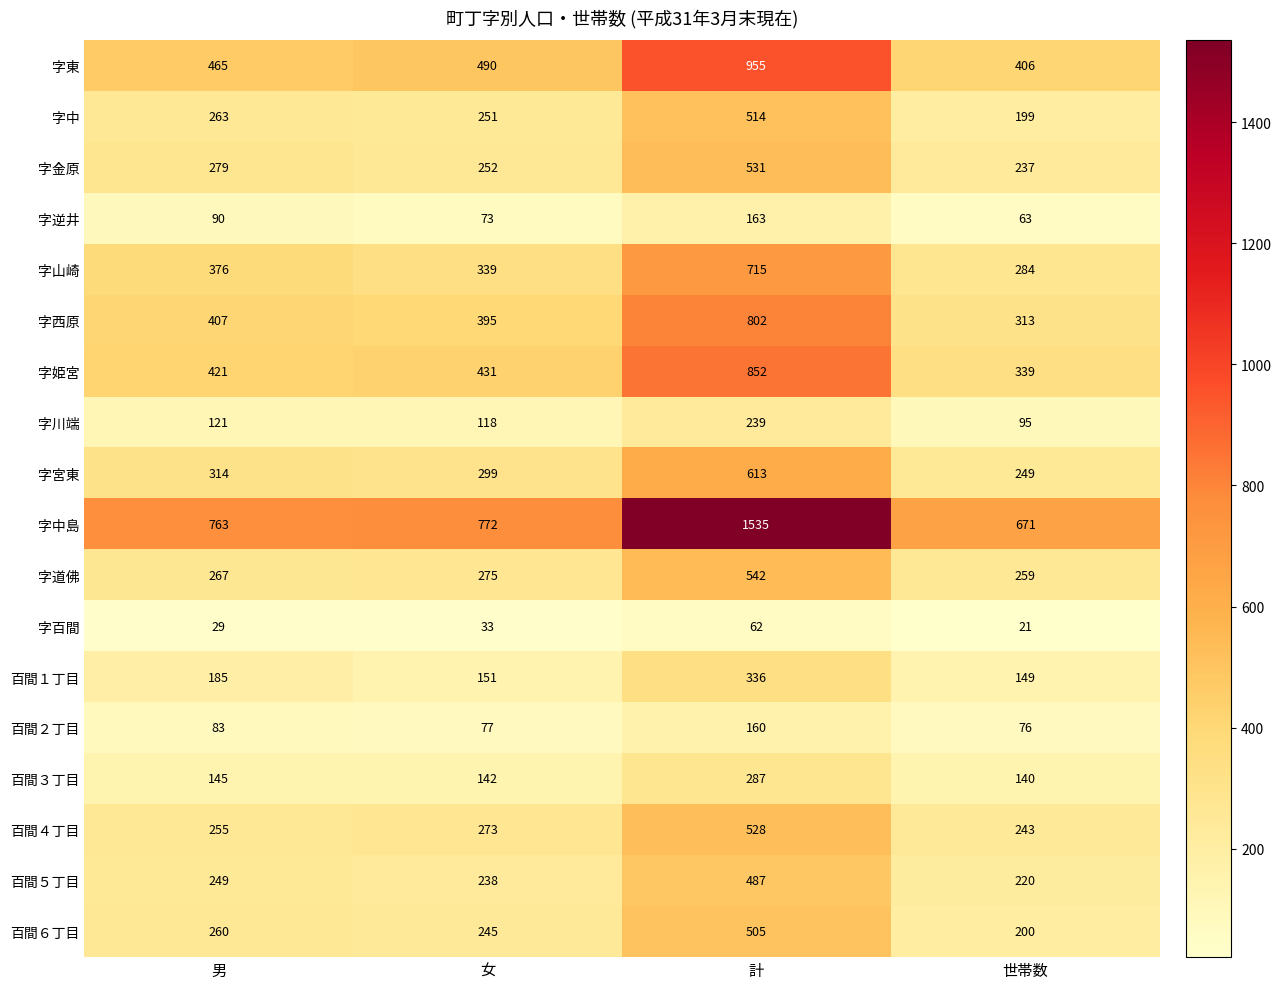

What is the total value across all series at 計?

9826